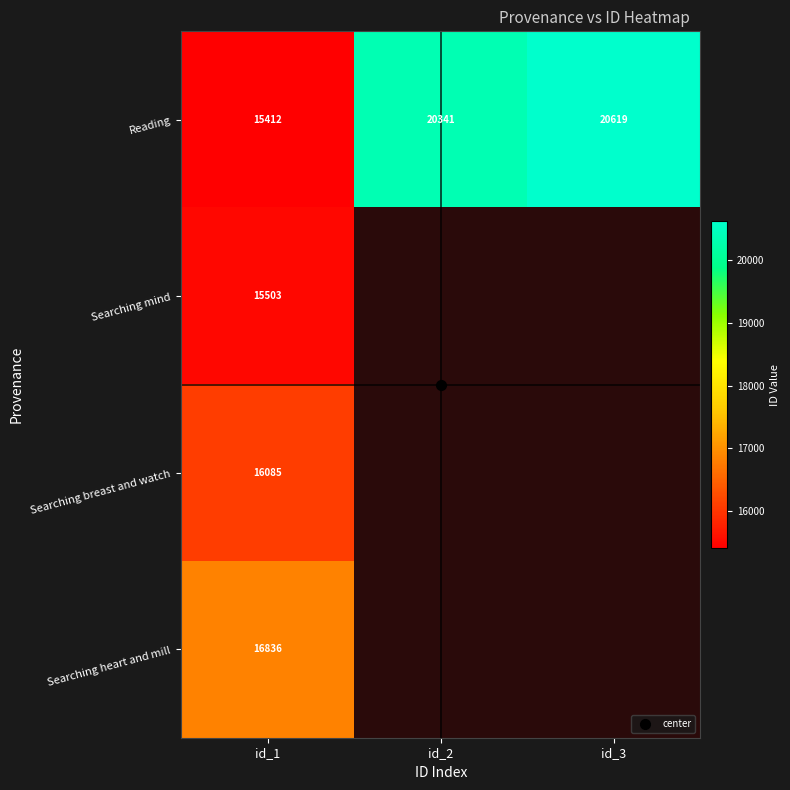

What is the sum of the Reading values at id_1 and id_3?

36031.0